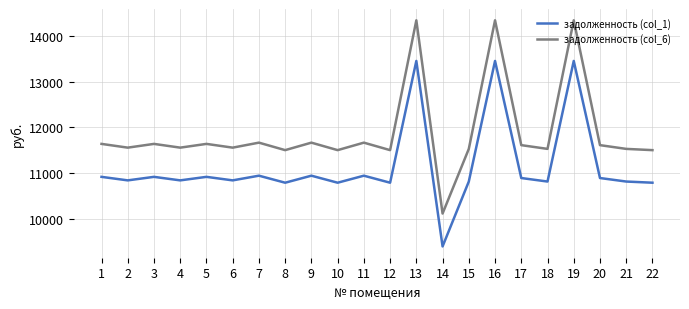

What is the minimum value shown in the chart?

9388.3